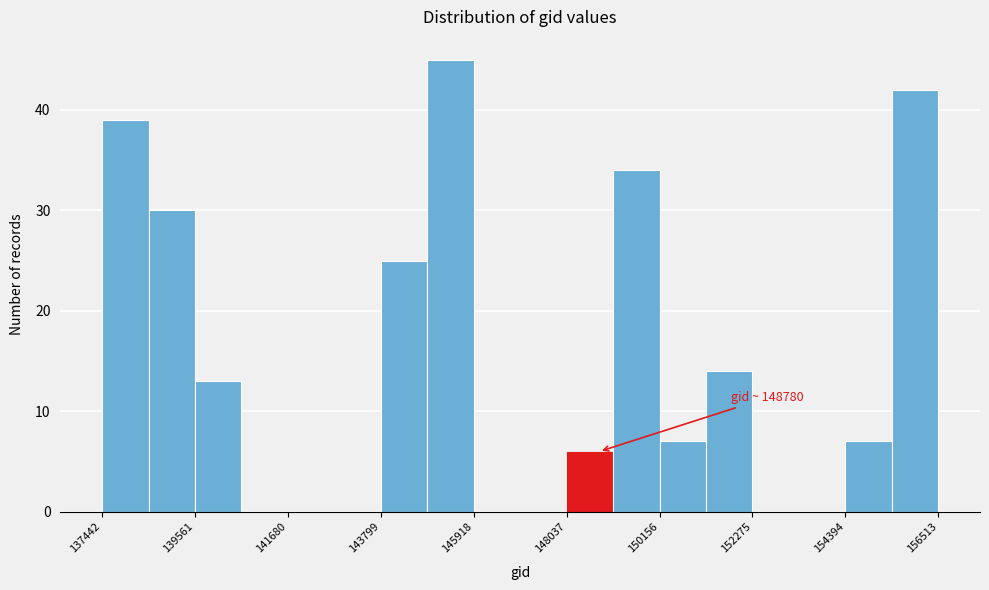

Read against the x-axis, roughly where is the centre of the tallest bar?

145500